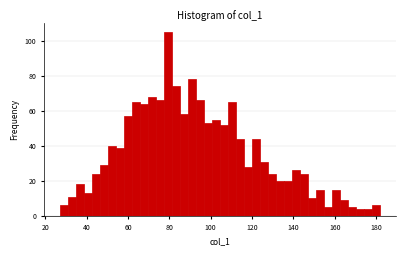

Around what value on the x-axis is the tallest bar? Give the approximate position of its centre, as read against the axis.

80